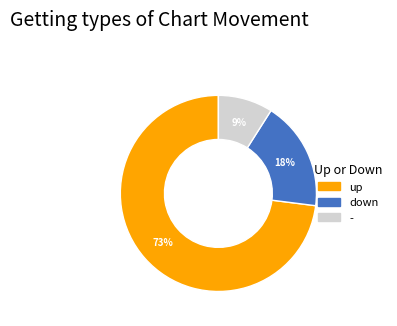

Rank the categories by value from highest to lowest.

up, down, -